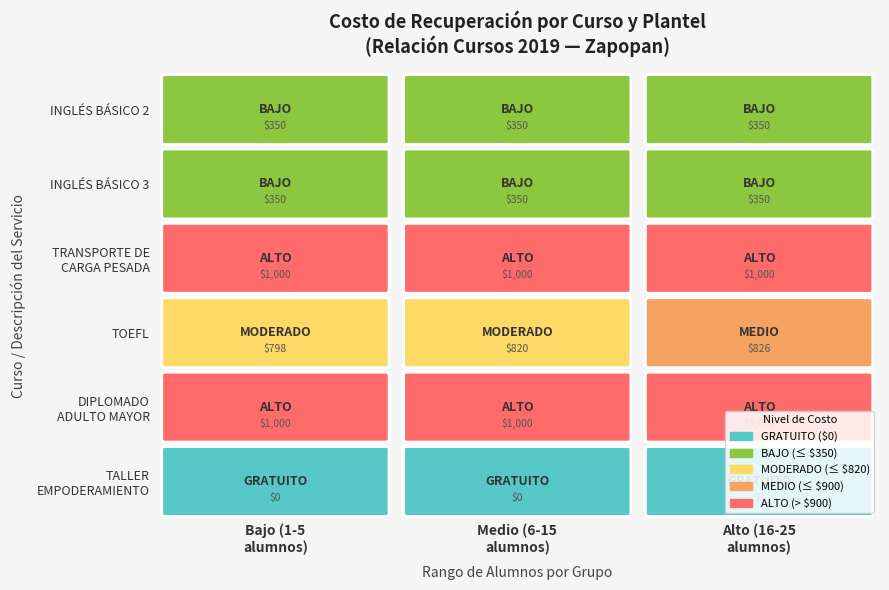

The TRANSPORTE DE CARGA PESADA series shows 1000 at 2. True or false?

True